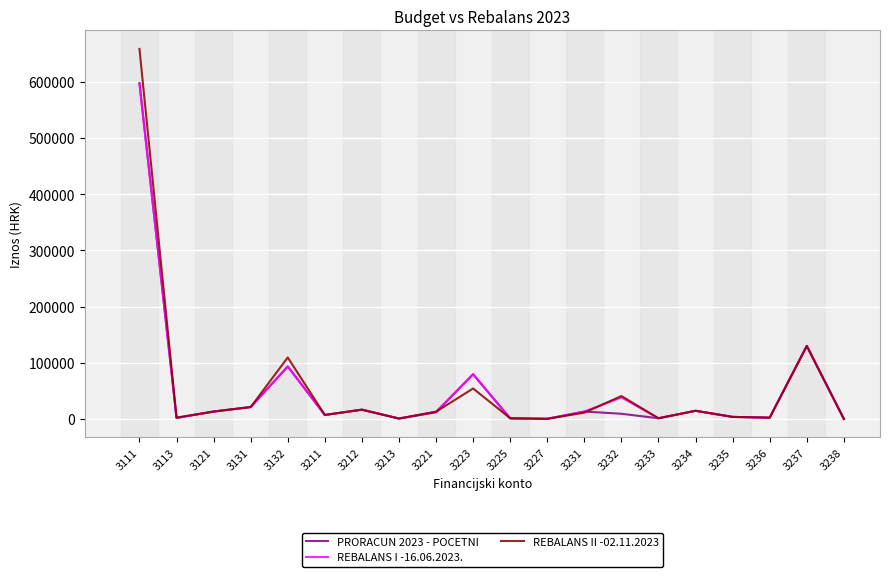

Is the value of PRORACUN 2023 - POCETNI at 3131 greater than the value of REBALANS II -02.11.2023 at 3113?

Yes